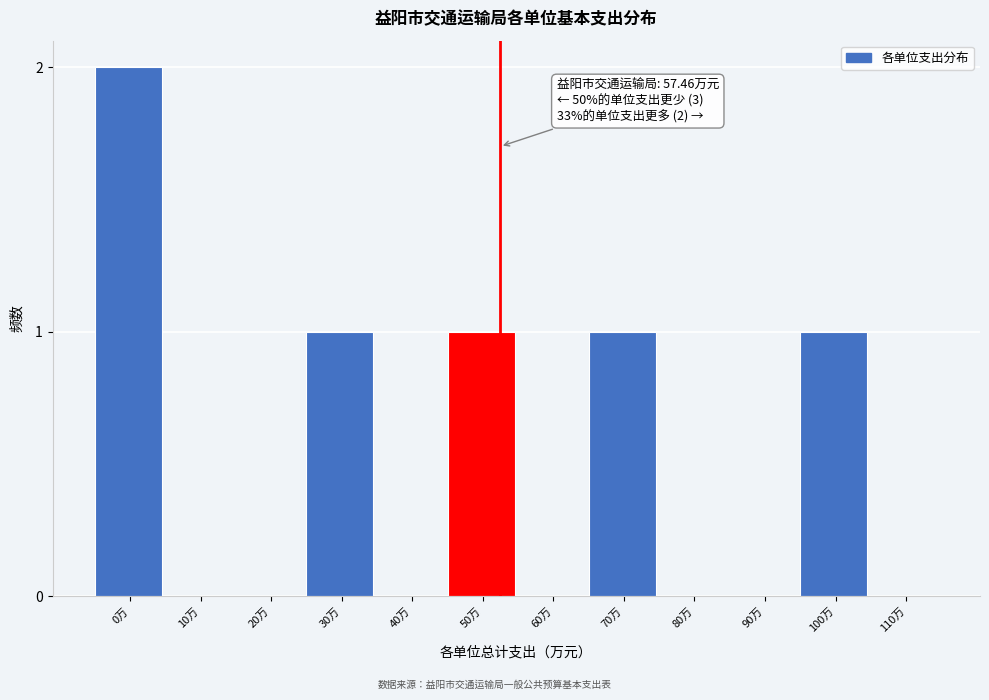

Reading left to right, list all the values displayed in this chart.

0万=2	10万=0	20万=0	30万=1	40万=0	50万=1	60万=0	70万=1	80万=0	90万=0	100万=1	110万=0